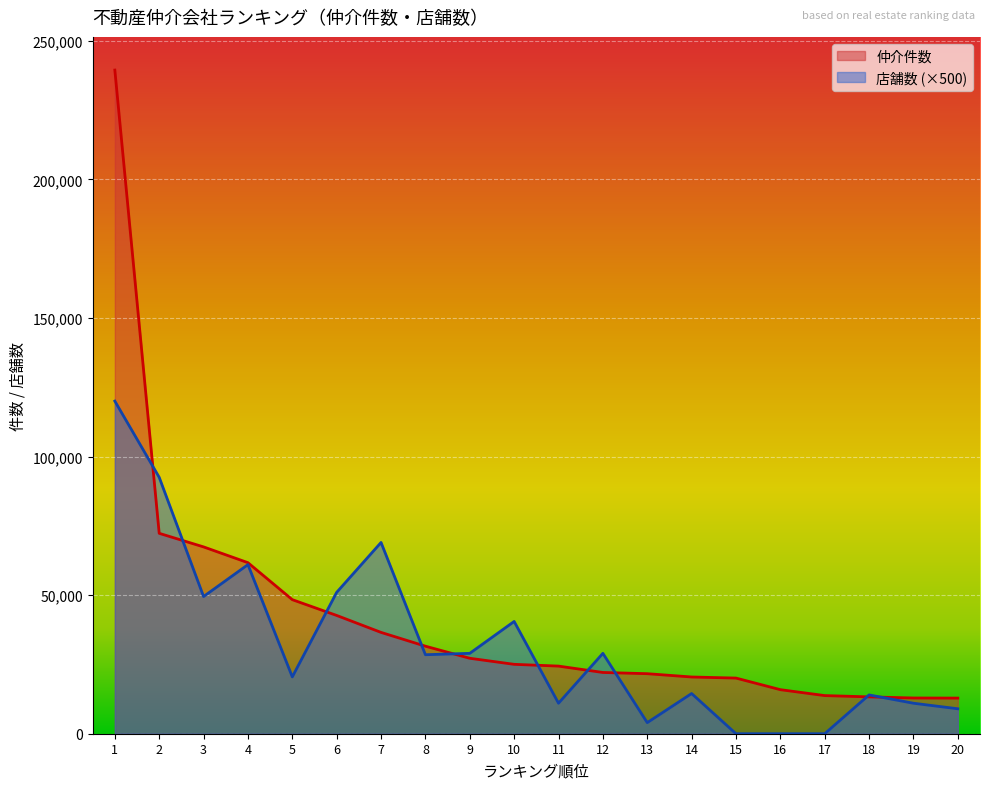

Is it true that 仲介件数 equals 36555 at 7?

True